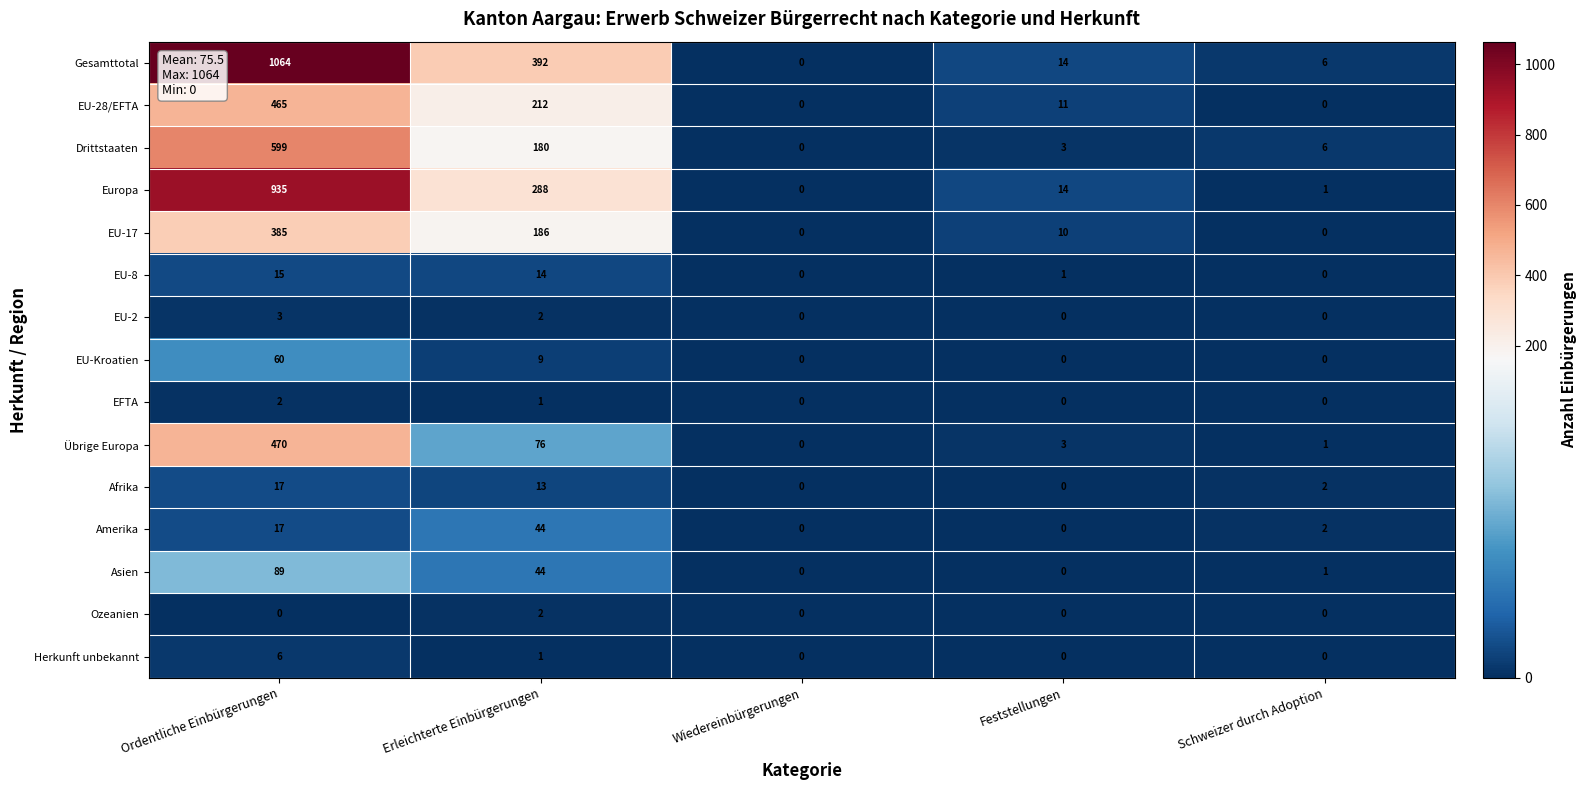

Is it true that Afrika equals 17 at Ordentliche Einbürgerungen?

True